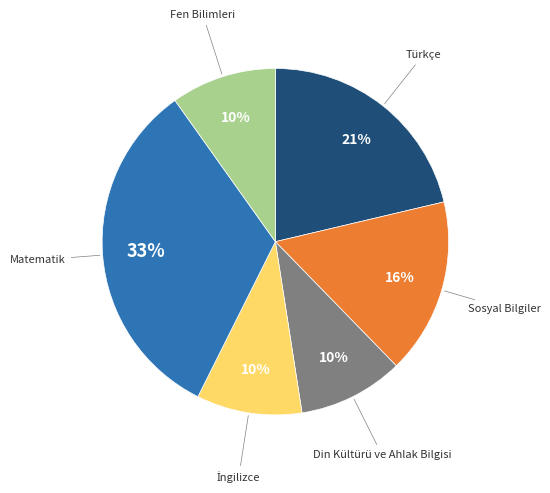

How many slices are in this pie chart?

6